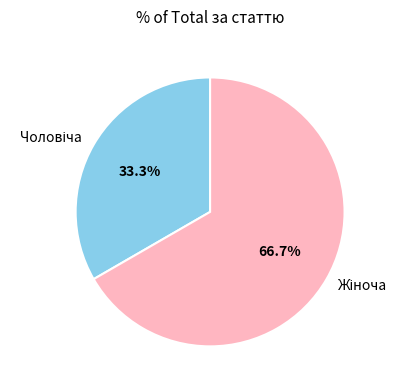

Does any single category account for the majority?

Yes